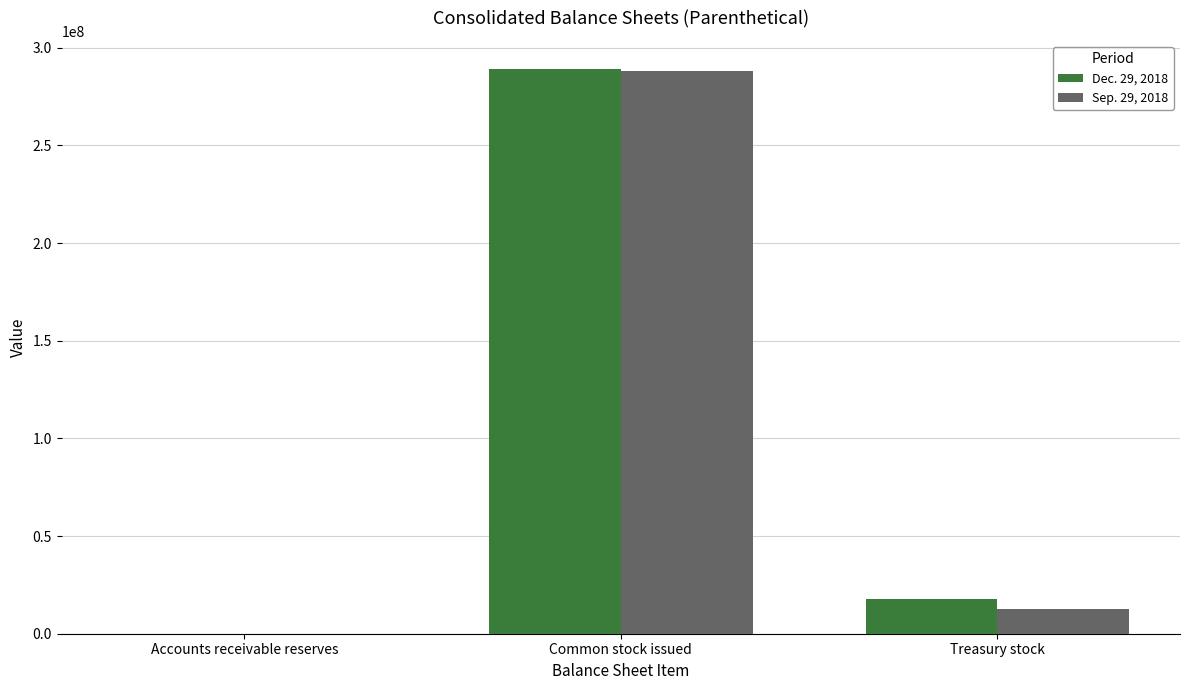

Where is Dec. 29, 2018 nearest to the value 144522506?

Treasury stock